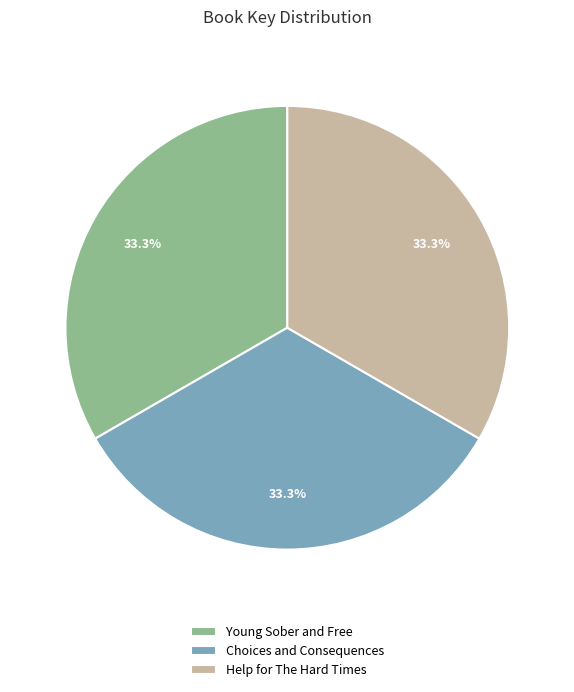

To the nearest percent, what percentage of the pie is Young Sober and Free?

33%